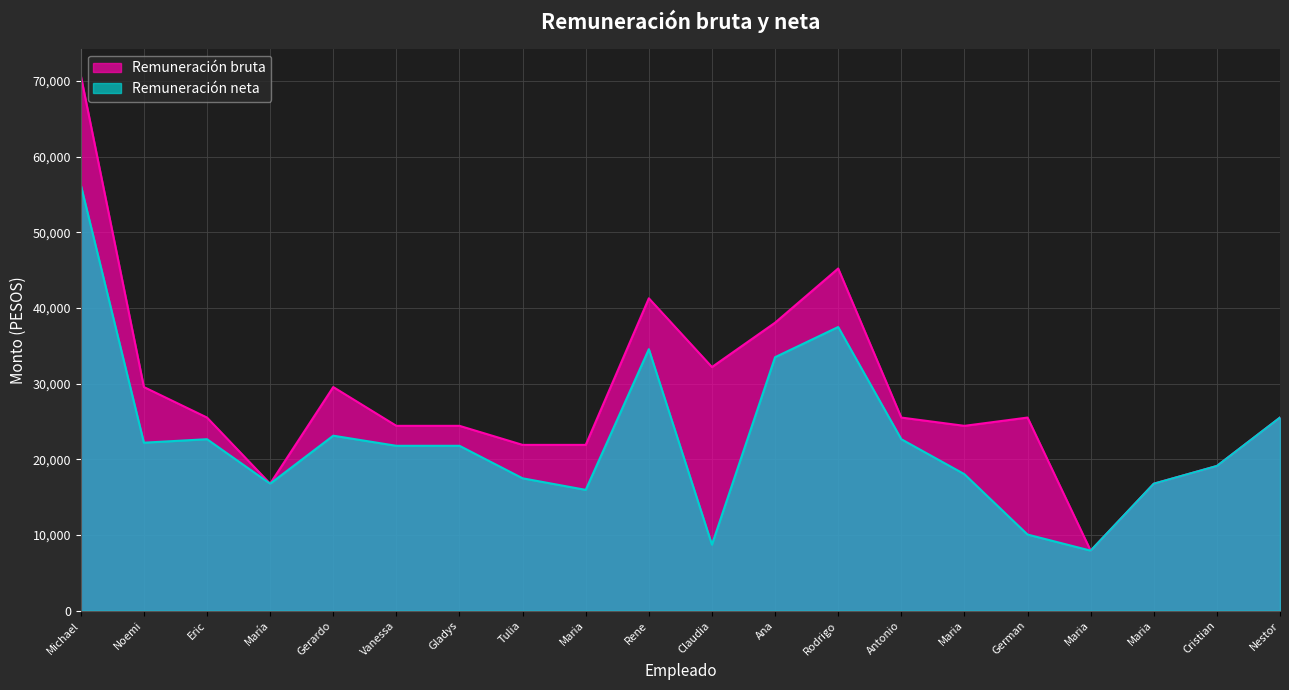

What is the smallest value displayed?

7934.4